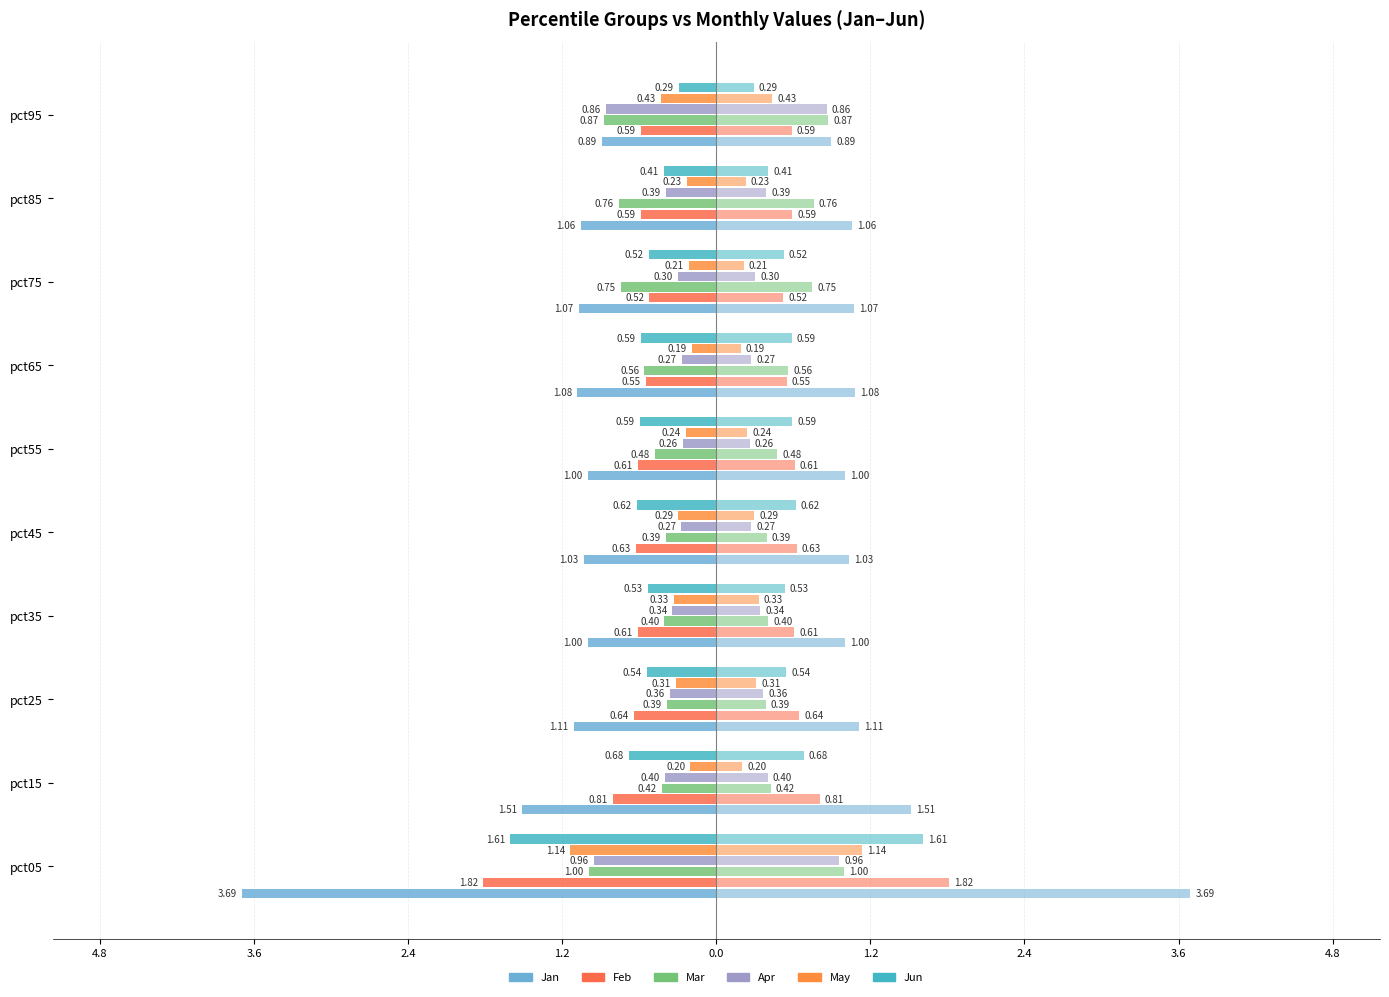

Between pct15 and pct75, which is larger?

pct75